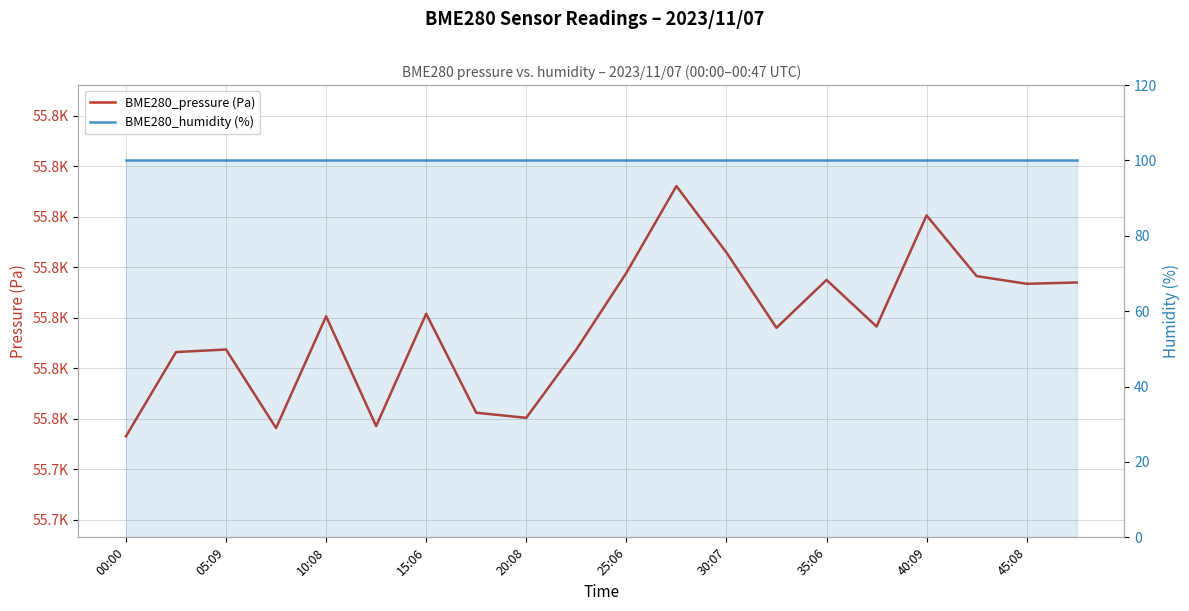

What is the sum of the BME280_pressure (Pa) values at 05:09 and 14?

111540.7